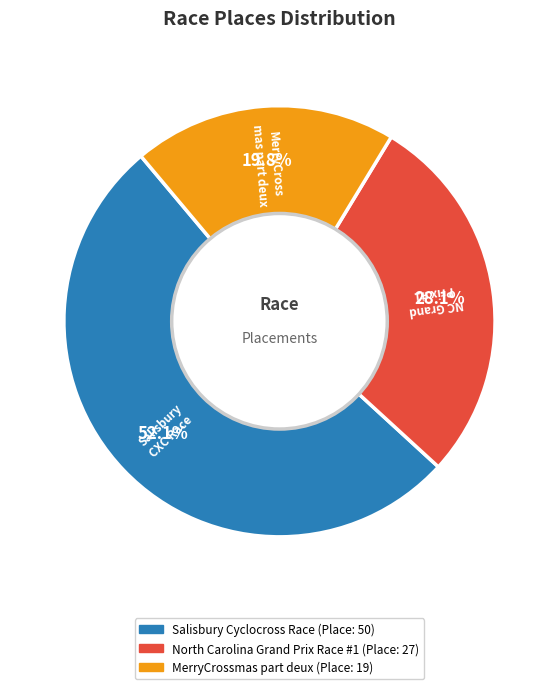

Is it true that Salisbury Cyclocross Race is 52% of the pie?

True